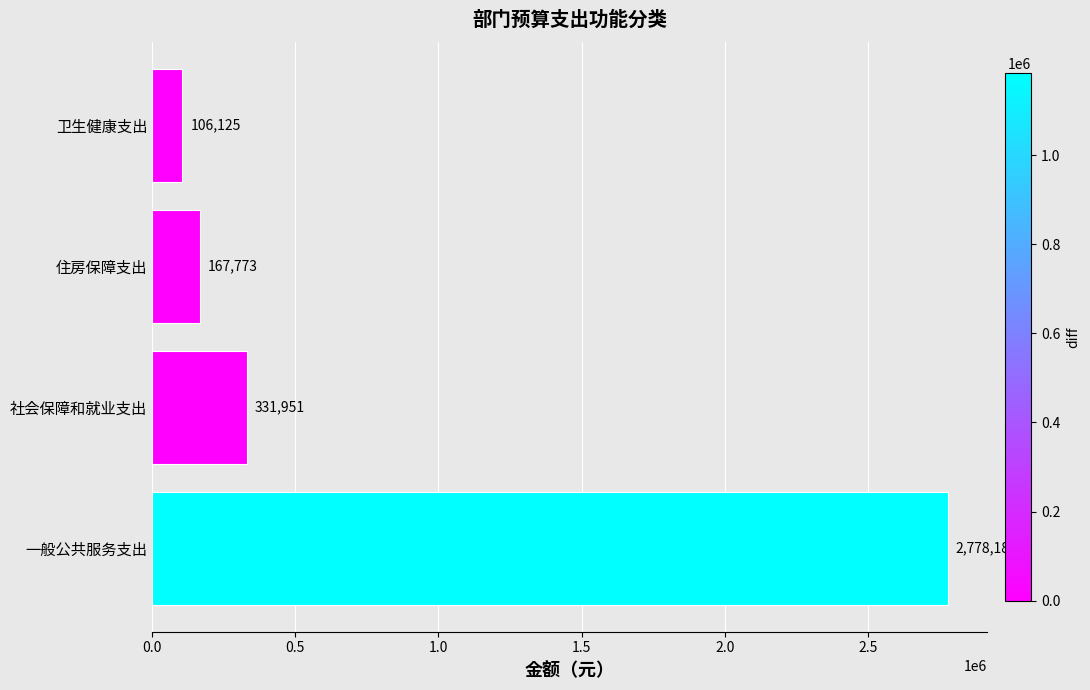

Read the value at 社会保障和就业支出.

331951.1